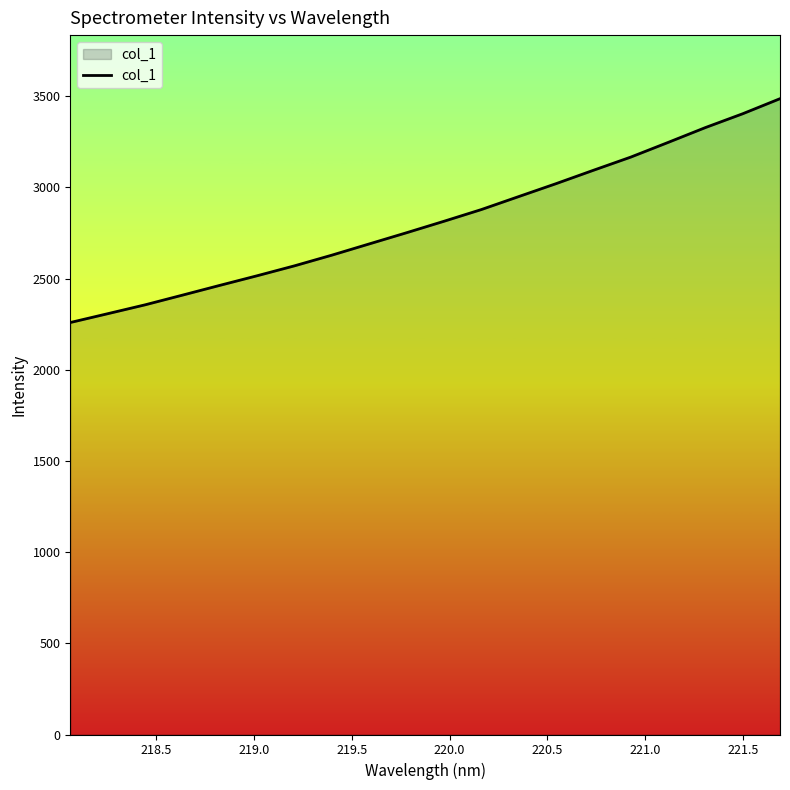

What is the greatest value displayed?

3486.5